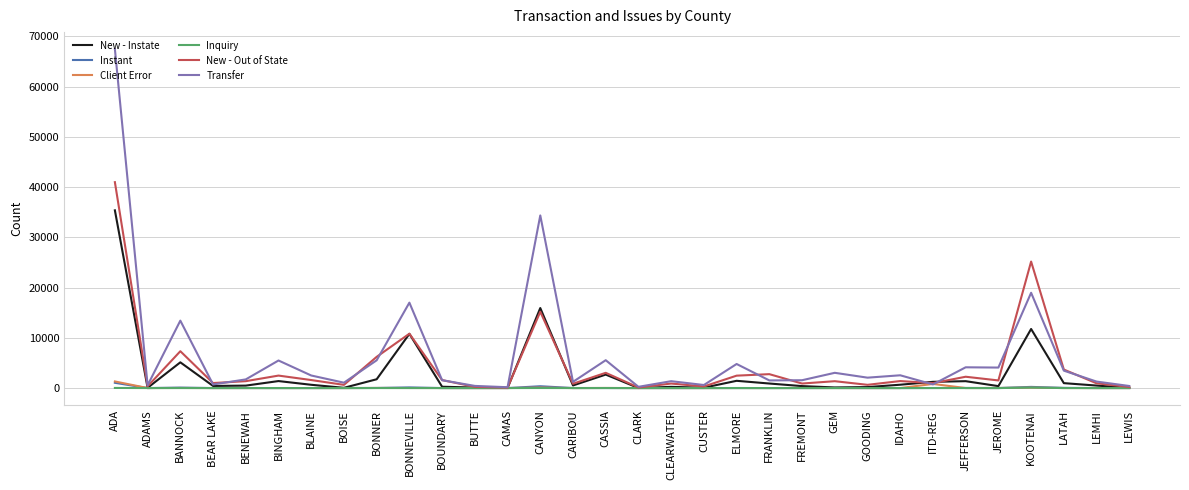

Where does the New - Out of State series first go above 1395?

ADA